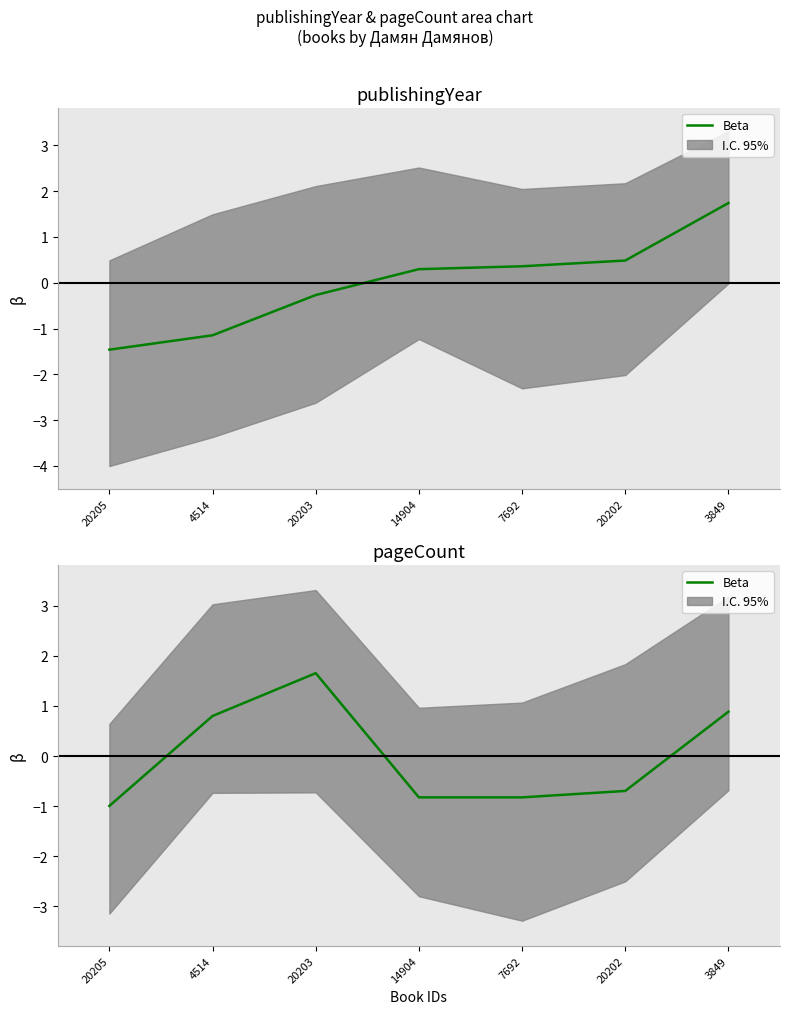

How many lines are shown in the chart?

1